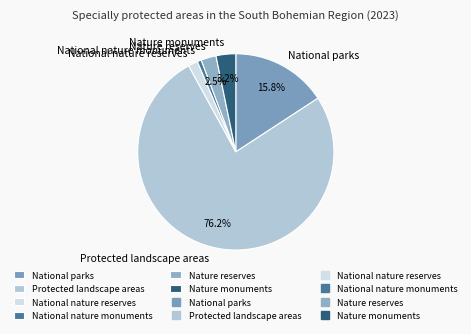

To the nearest percent, what is the difference between the largest and smallest slice percentages?

76%